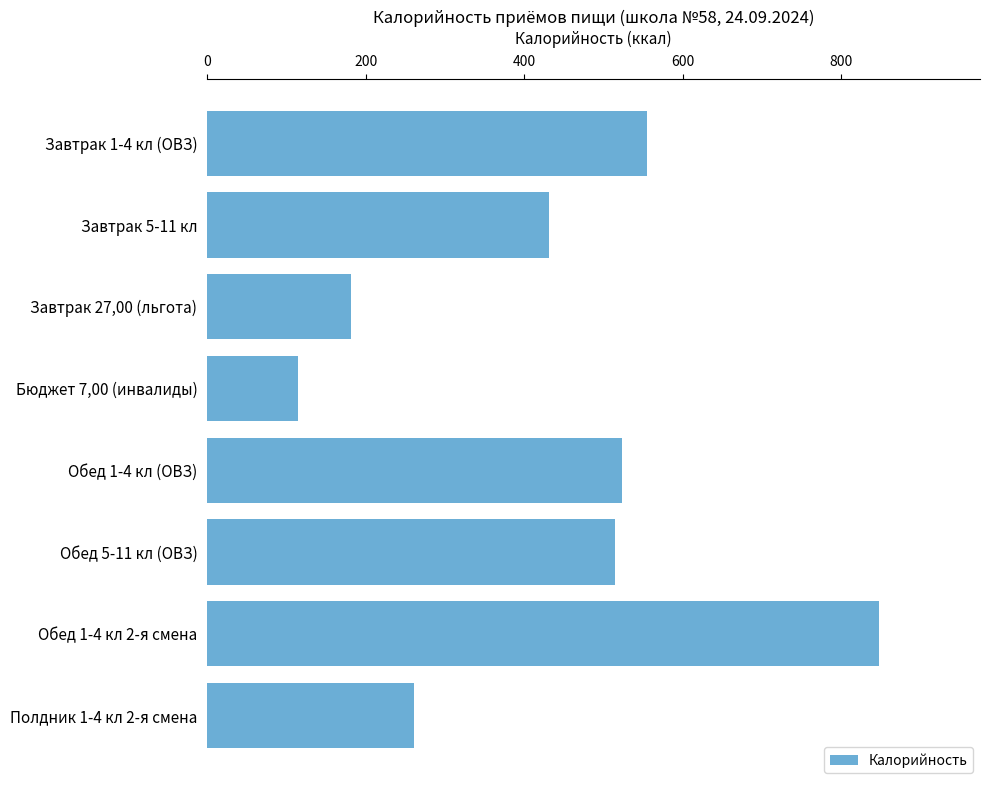

Read the value at Обед 5-11 кл (ОВЗ), to the nearest 50.

500